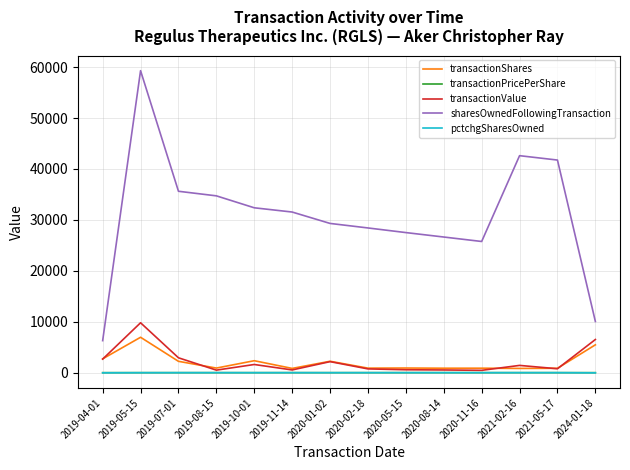

Rank the categories by sharesOwnedFollowingTransaction value from lowest to highest.

2019-04-01, 2024-01-18, 2020-11-16, 2020-08-14, 2020-05-15, 2020-02-18, 2020-01-02, 2019-11-14, 2019-10-01, 2019-08-15, 2019-07-01, 2021-05-17, 2021-02-16, 2019-05-15